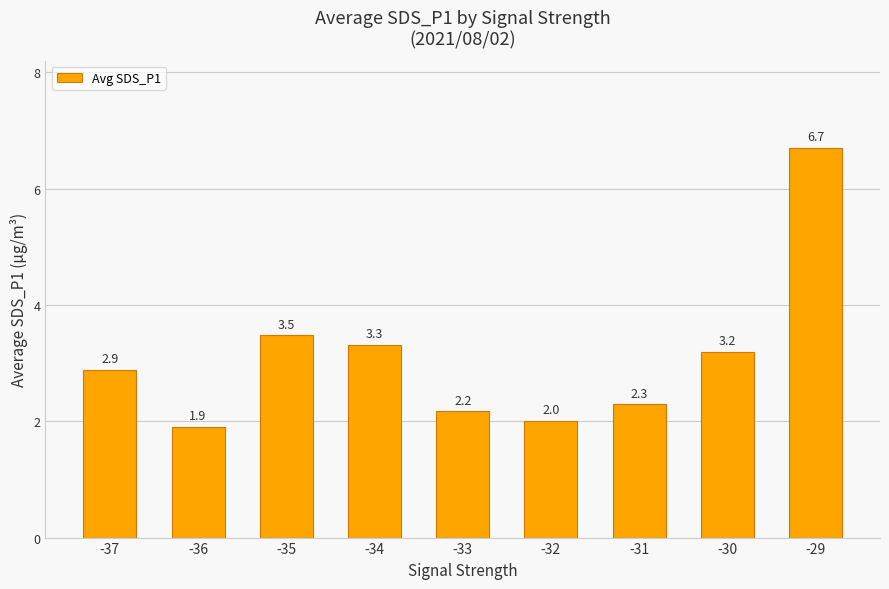

Does the chart contain any negative values?

No